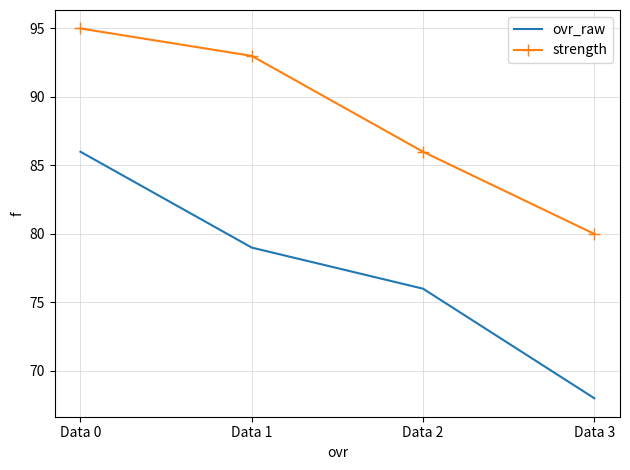

Reading left to right, list all the values displayed in this chart.

ovr_raw: Data 0=86	Data 1=79	Data 2=76	Data 3=68
strength: Data 0=95	Data 1=93	Data 2=86	Data 3=80